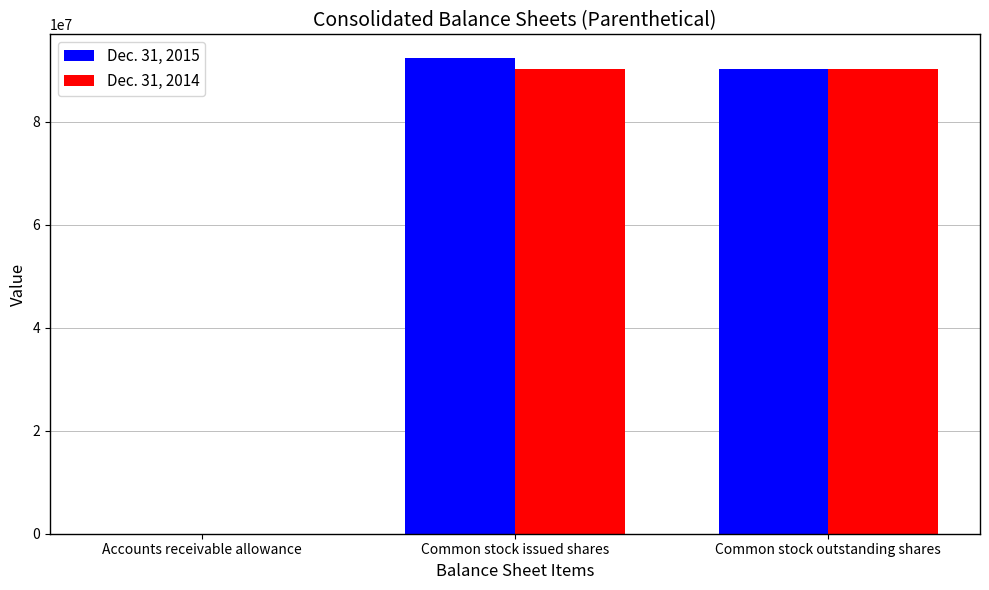

True or false: Dec. 31, 2015 has a value of 128379970 at Common stock outstanding shares.

False